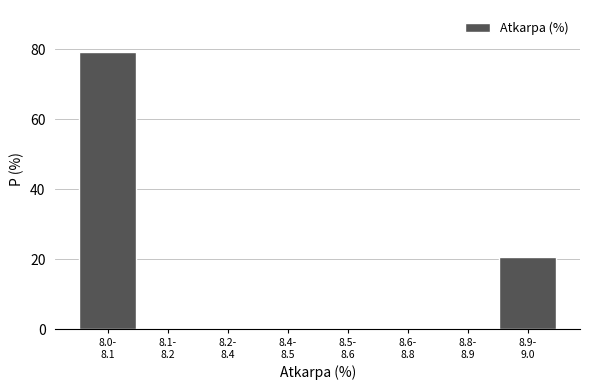

What is the greatest value displayed?

79.3